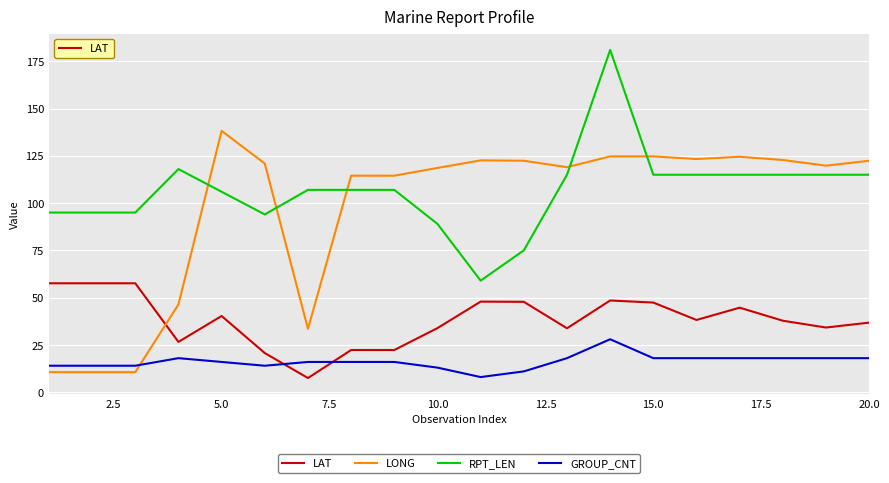

What is the minimum value shown in the chart?

7.5